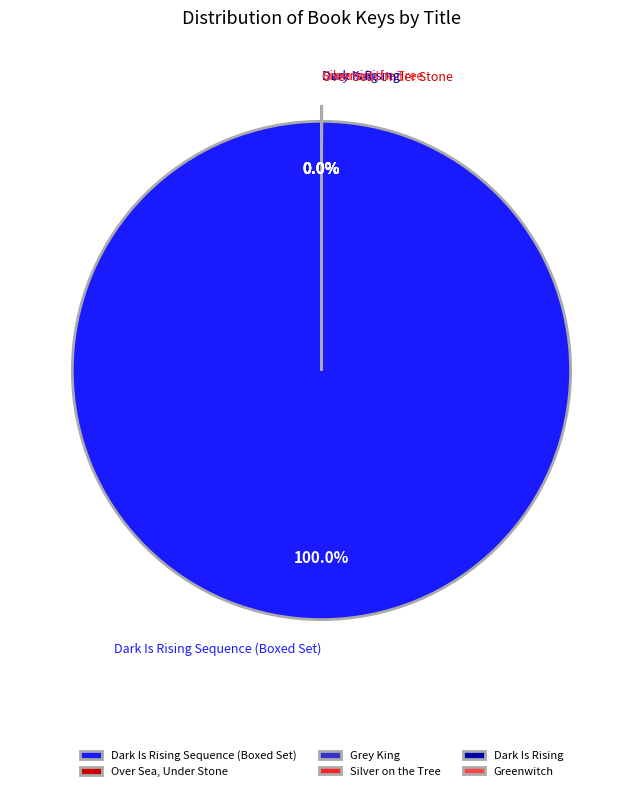

Is there any slice that represents more than half of the pie?

Yes